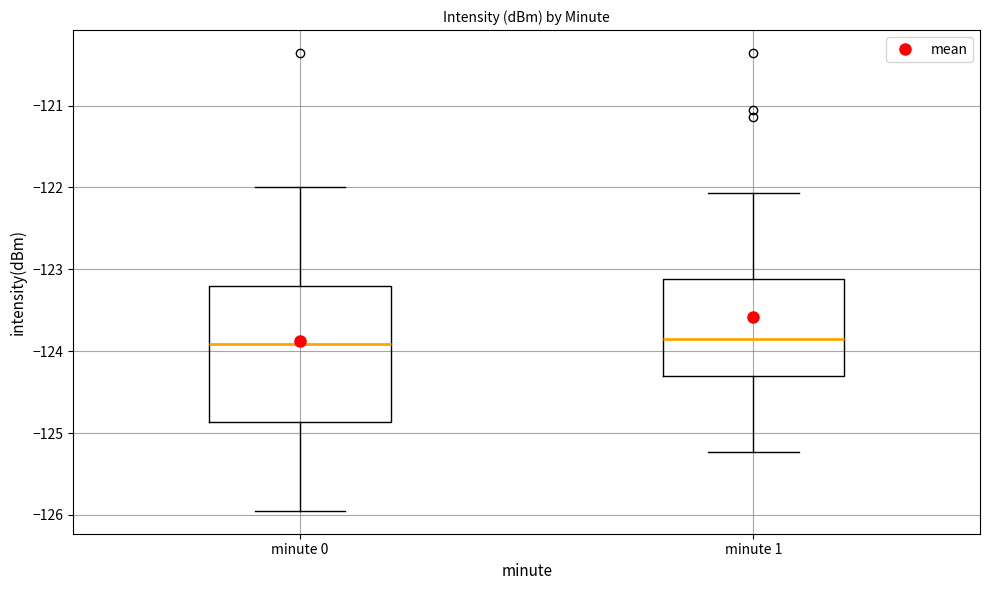

Where does the median line of the box for minute 0 sit on the y-axis? The values are not printed on the chart, so give them approximately, as read against the axis.

-123.9